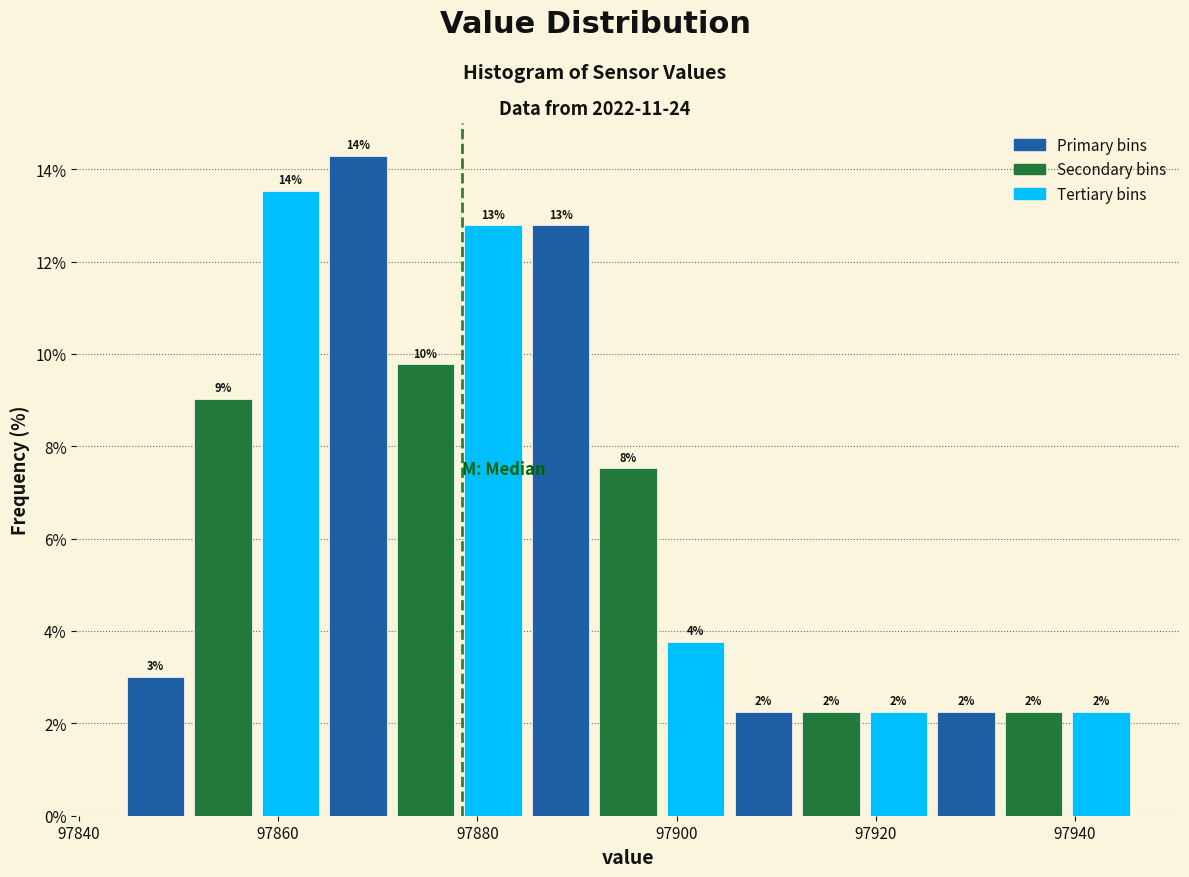

Read against the x-axis, roughly where is the centre of the tallest bar?

97868